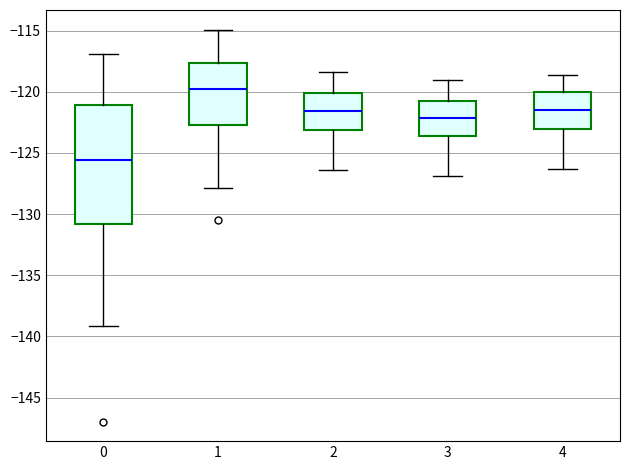

Comparing the boxes themselves (not the whiskers), which one is the tallest?

0